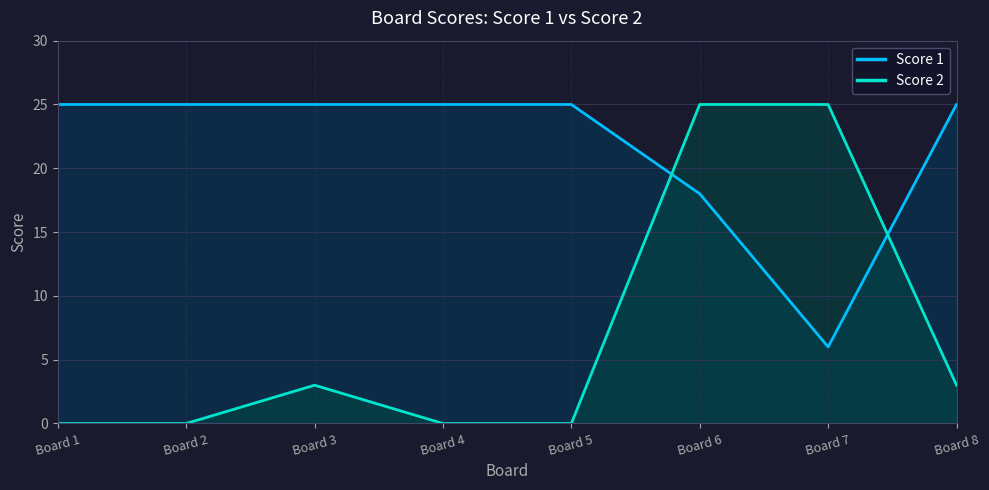

Which series ends up on top after the final intersection of Score 1 and Score 2?

Score 1